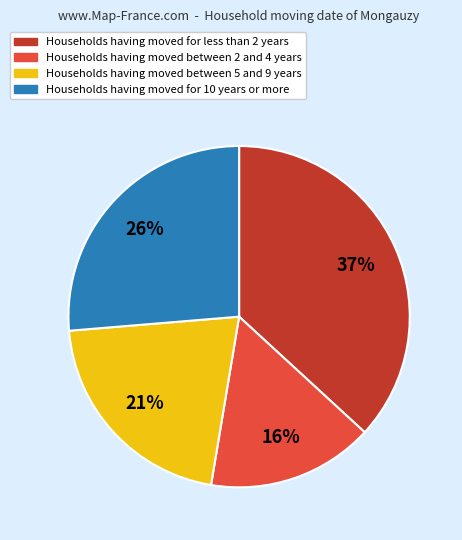

Is there any slice that represents more than half of the pie?

No